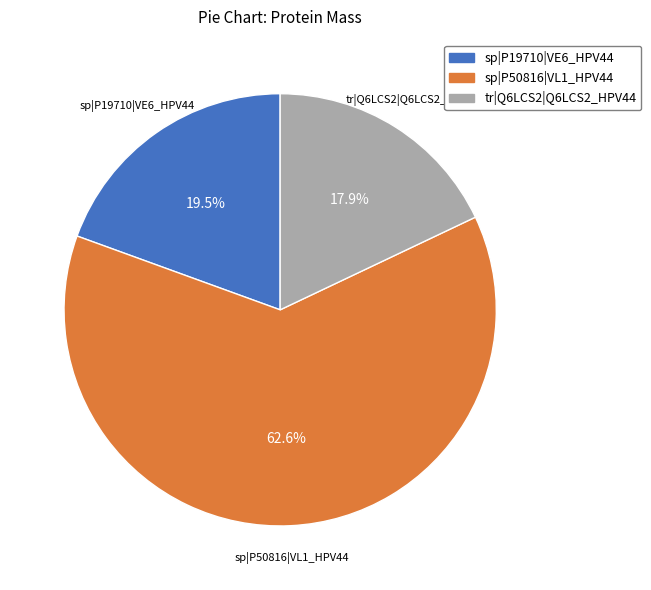

Which has a higher value, sp|P19710|VE6_HPV44 or sp|P50816|VL1_HPV44?

sp|P50816|VL1_HPV44